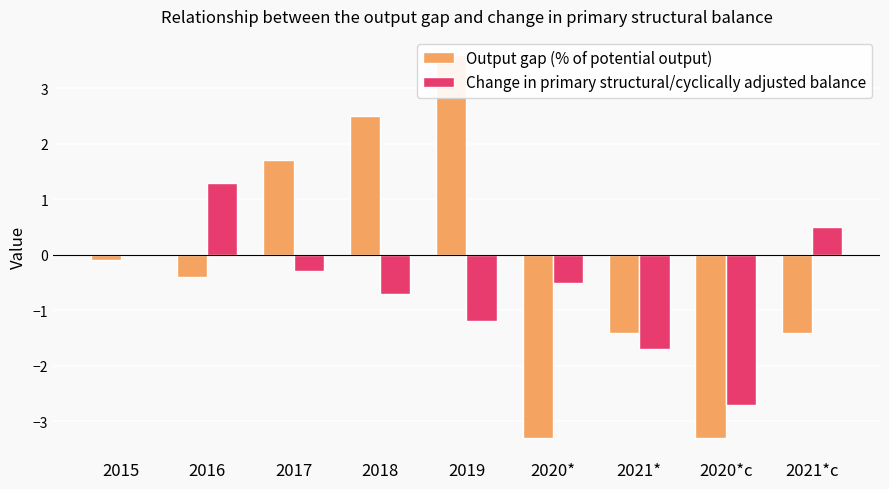

List the series in order of their peak value, highest first.

Output gap (% of potential output), Change in primary structural/cyclically adjusted balance